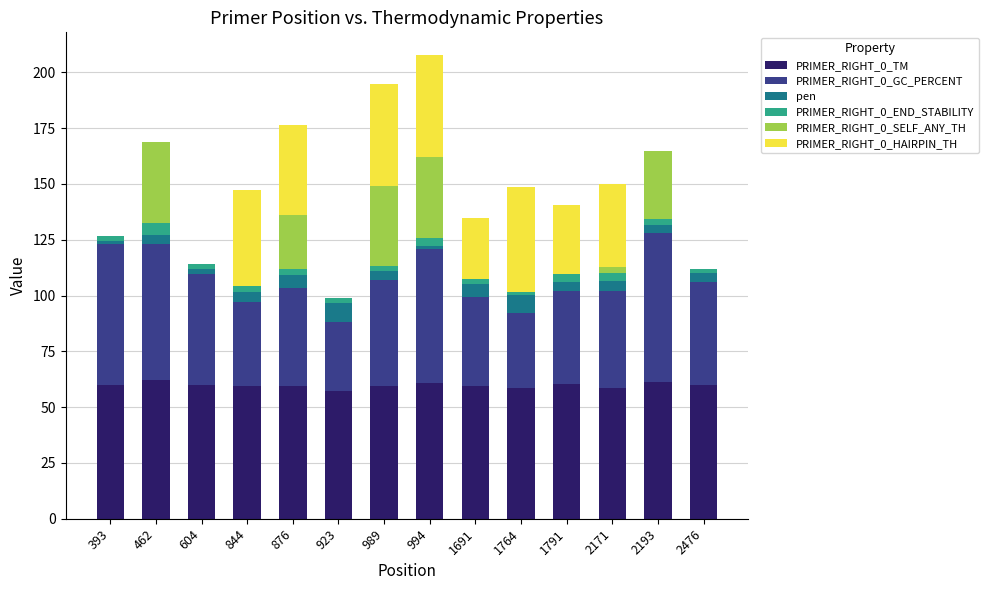

What is the maximum value for PRIMER_RIGHT_0_TM?

62.0